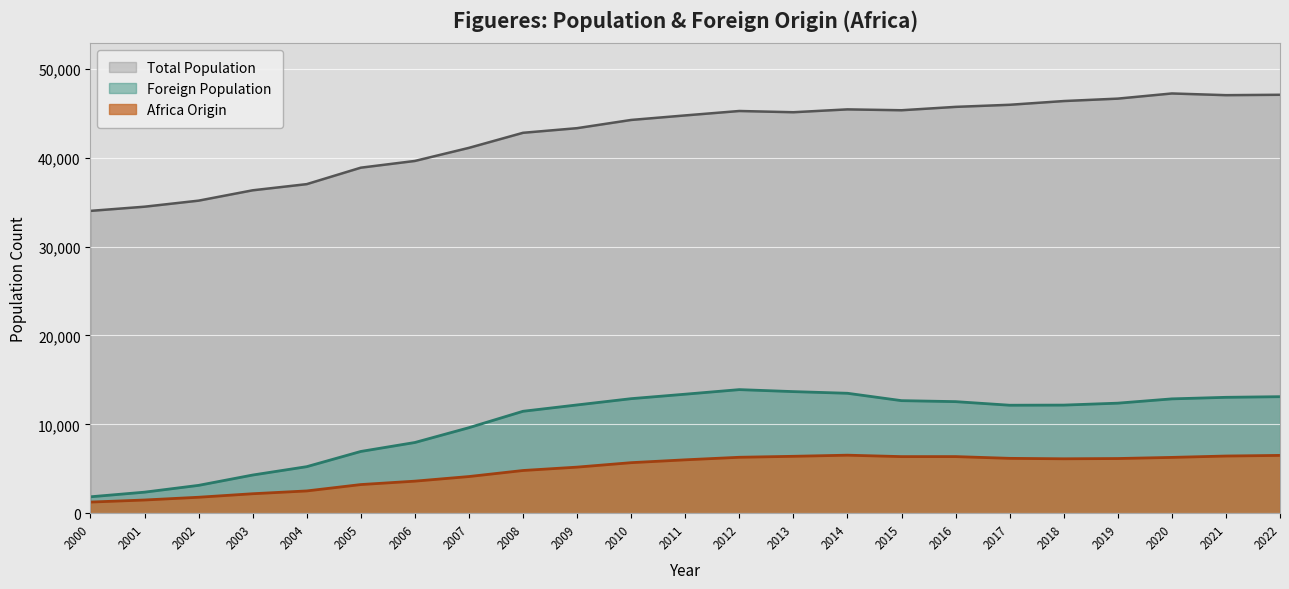

True or false: Foreign Population and Africa Origin intersect in this chart.

False